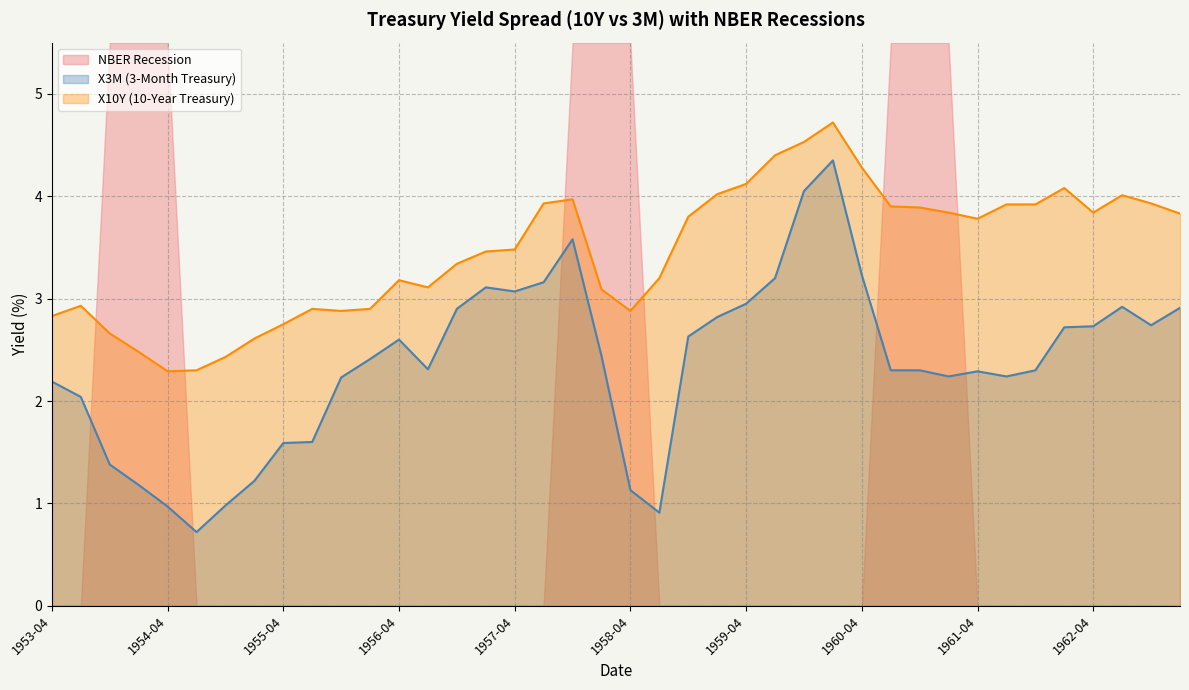

Which series has the largest range (max minus min)?

NBER Recession